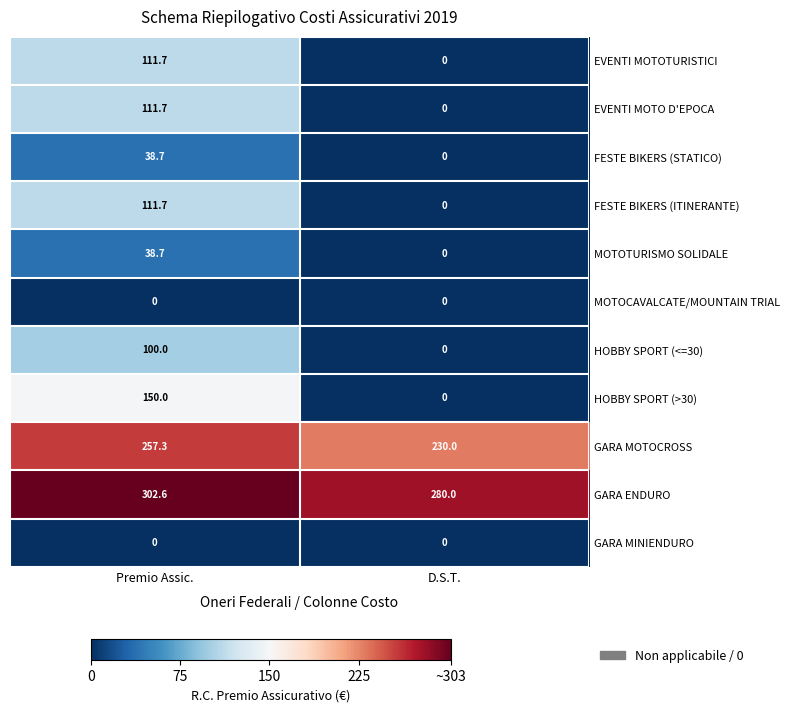

What is the maximum value shown in the chart?

302.6